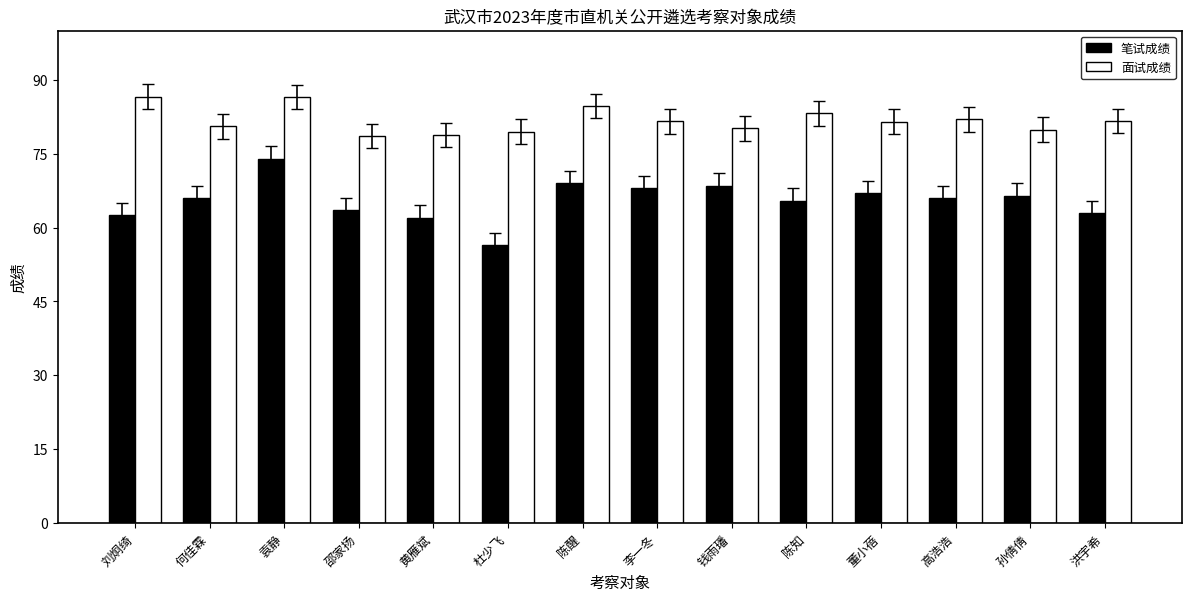

How many values in the 面试成绩 series exceed 81?

8